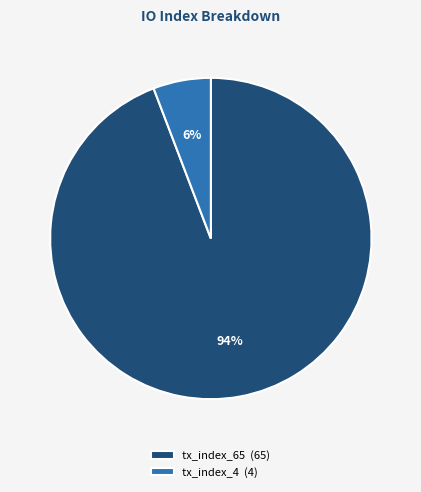

Which category has the smallest portion of the pie?

tx_index_4